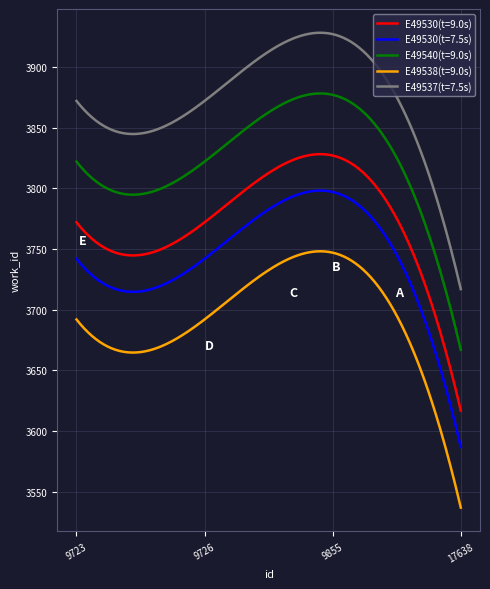

Which series has the largest total across all categories?

E49537(t=7.5s)